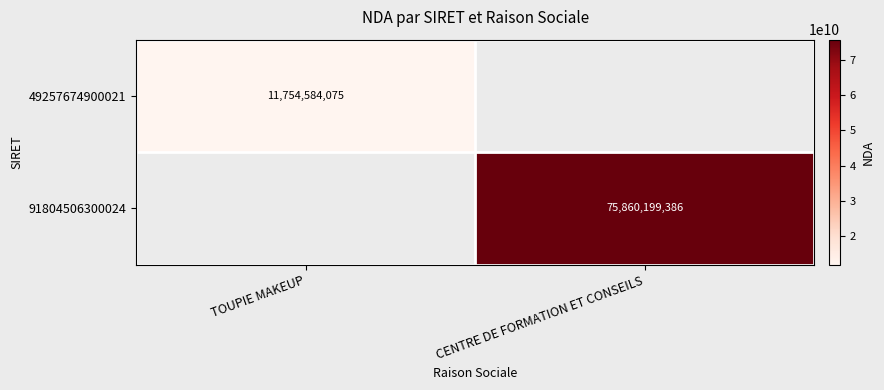

What is the maximum value shown in the chart?

75860199386.0